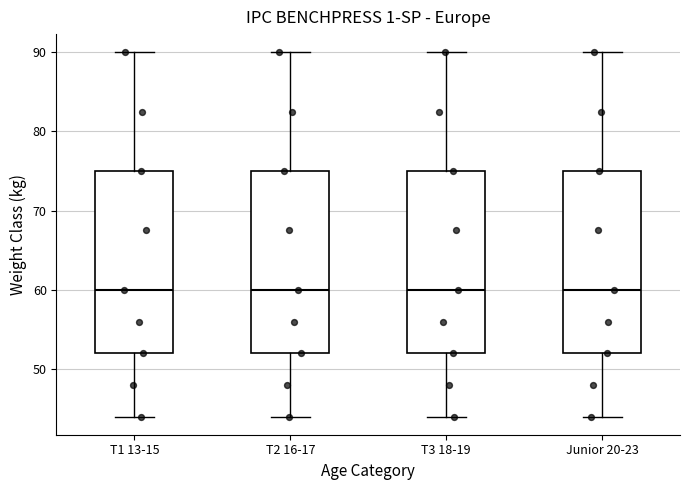

Where does the lower whisker of the box for T1 13-15 end on the y-axis? The values are not printed on the chart, so give them approximately, as read against the axis.

44